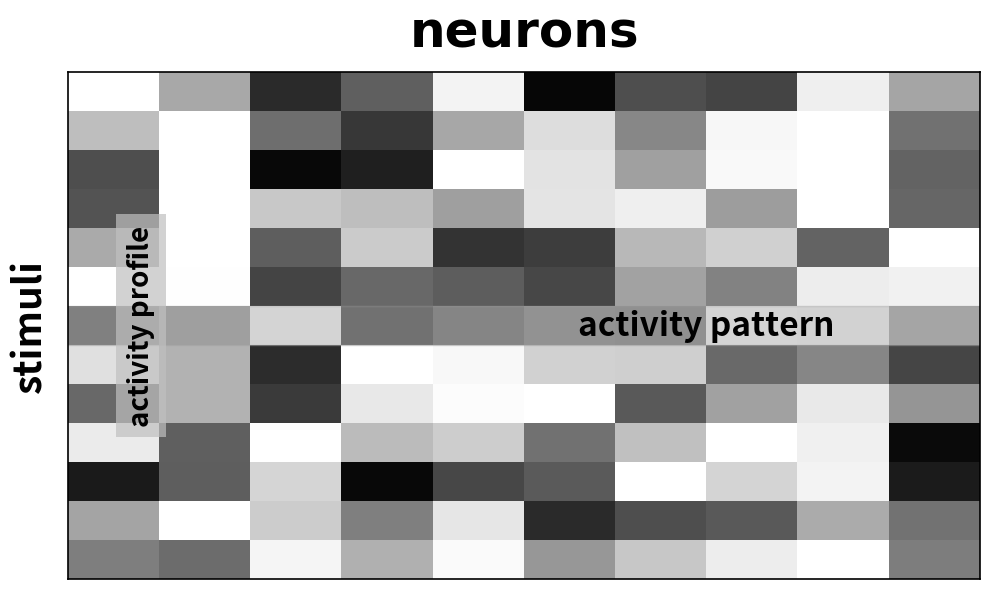

At which category is the sum across all series the highest?

9